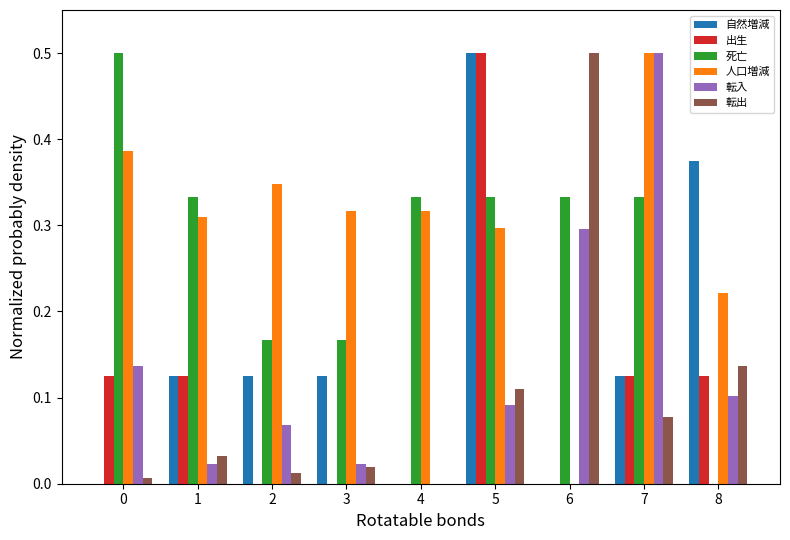

What is the total value across all series at 0?

1.2